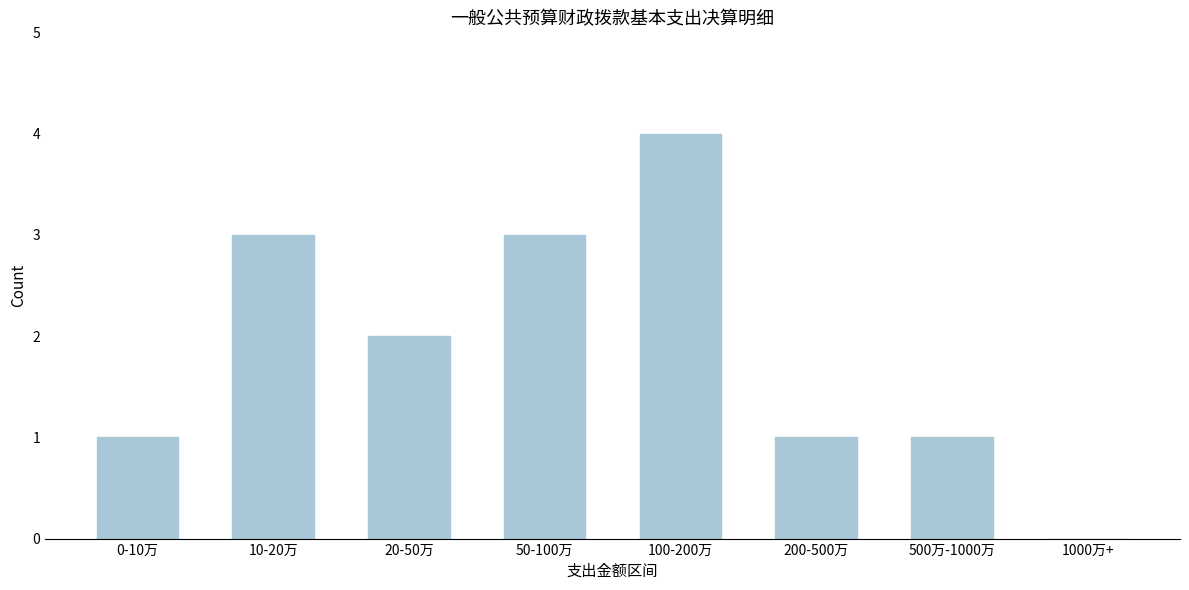

Reading left to right, list all the values displayed in this chart.

0-10万=1	10-20万=3	20-50万=2	50-100万=3	100-200万=4	200-500万=1	500万-1000万=1	1000万+=0